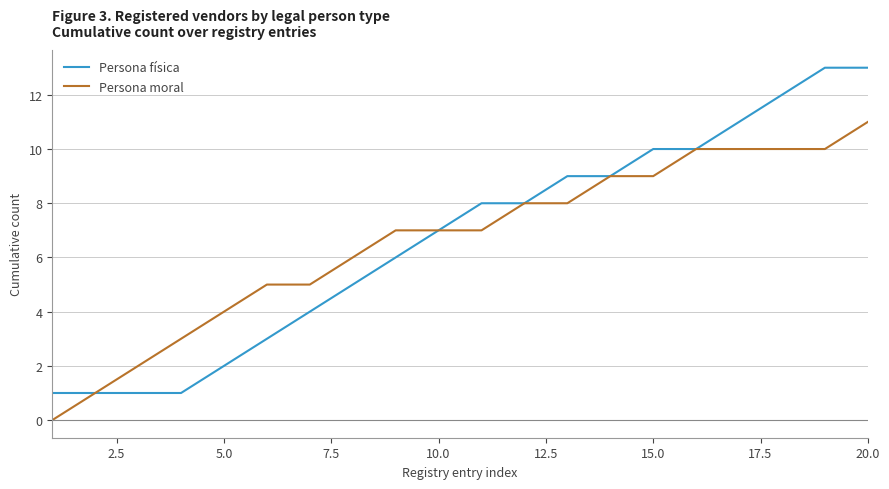

Which series has the widest spread of values?

Persona física